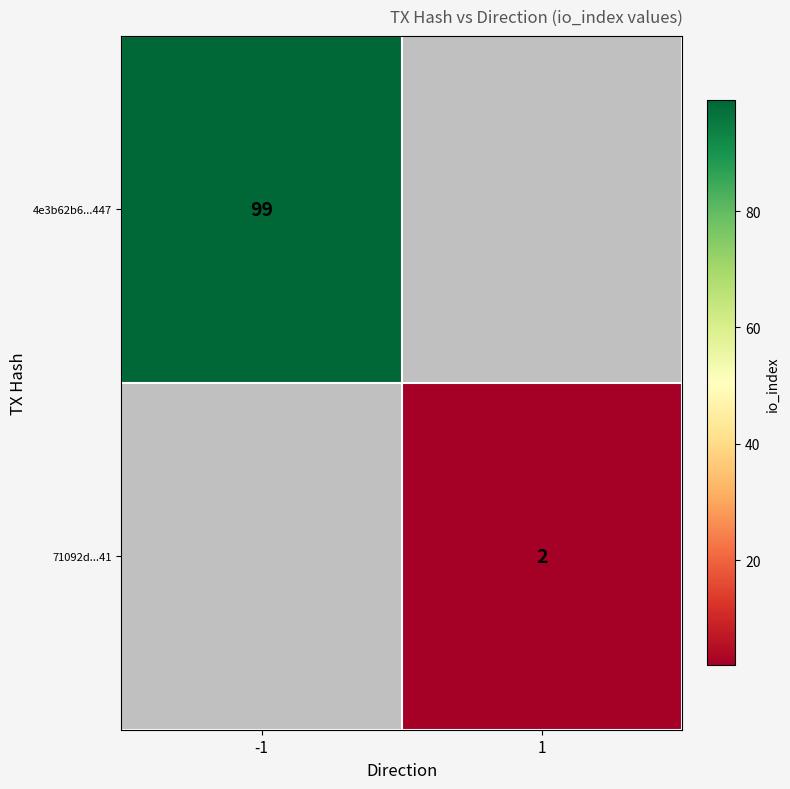

Is the value of 4e3b62b6...447 at -1 greater than the value of 71092d...41 at 1?

Yes